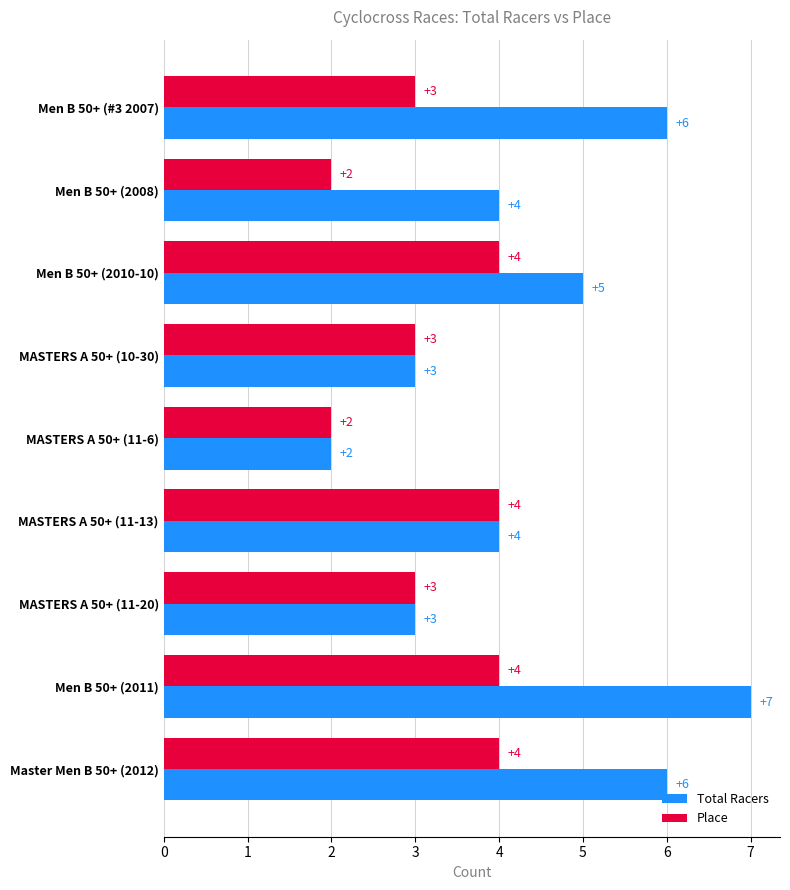

What is the average value of the Total Racers series?

4